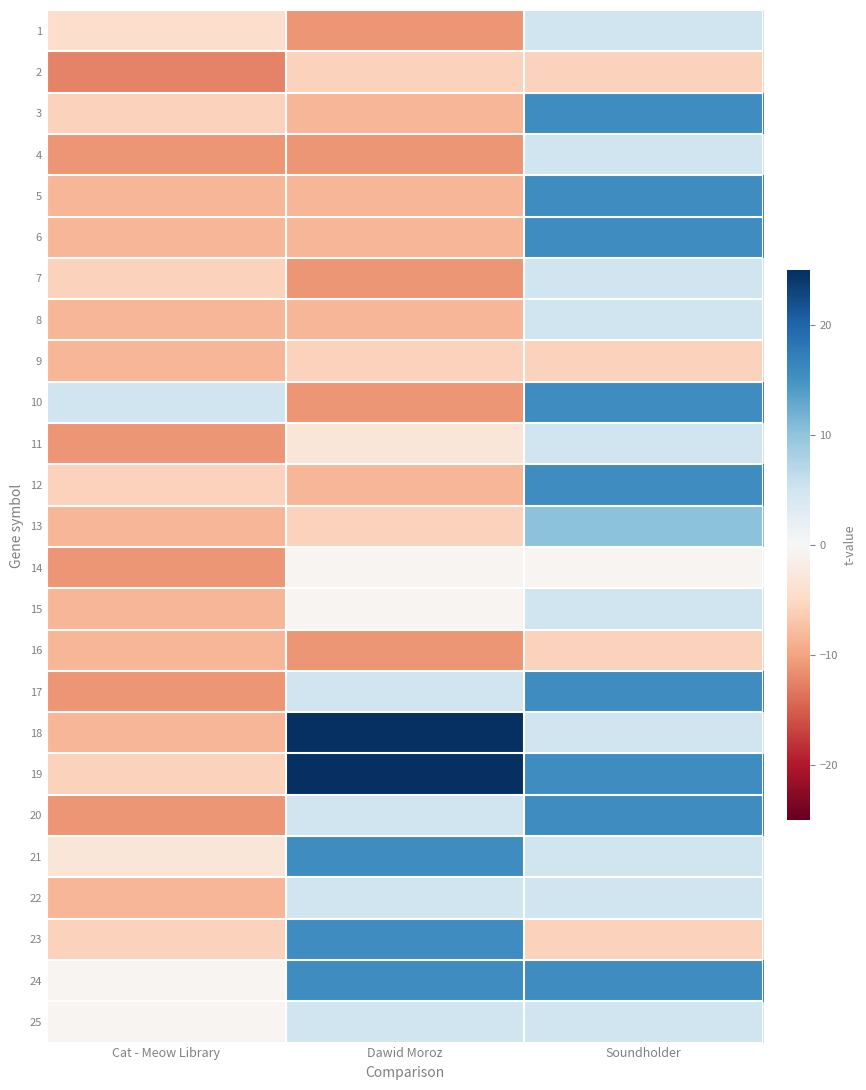

What is the spread (max minus min) of values at Cat - Meow Library?

17.3